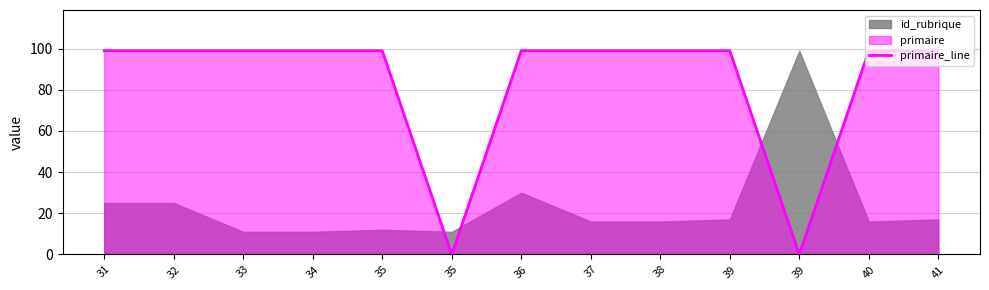

What is the difference between the values at 39 and 32?

99